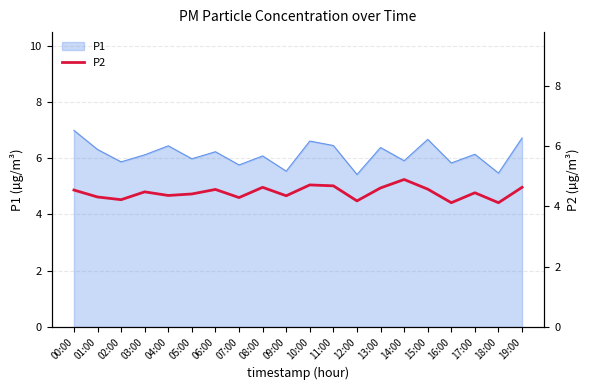

At which category does the data reach its first local valley?

02:00